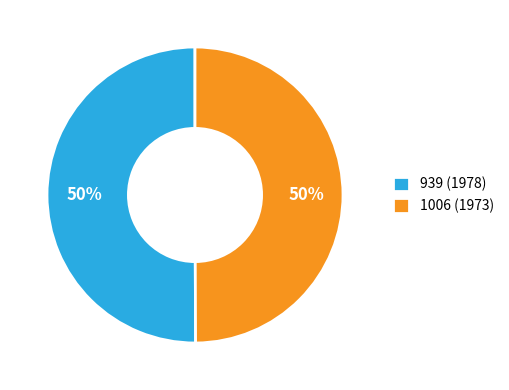

How many slices are in this pie chart?

2